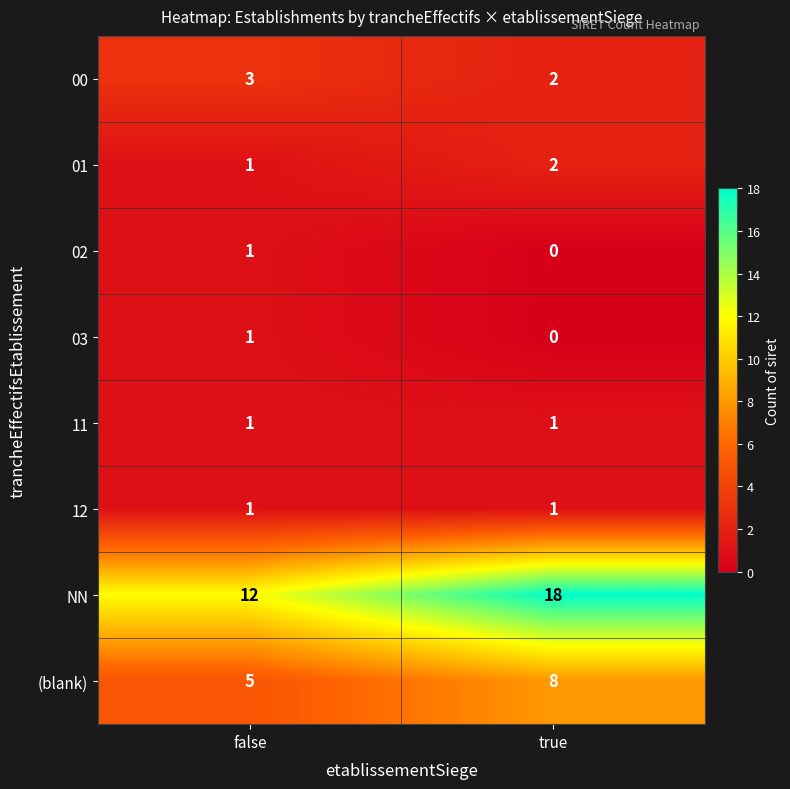

Where is (blank) nearest to the value 6?

false